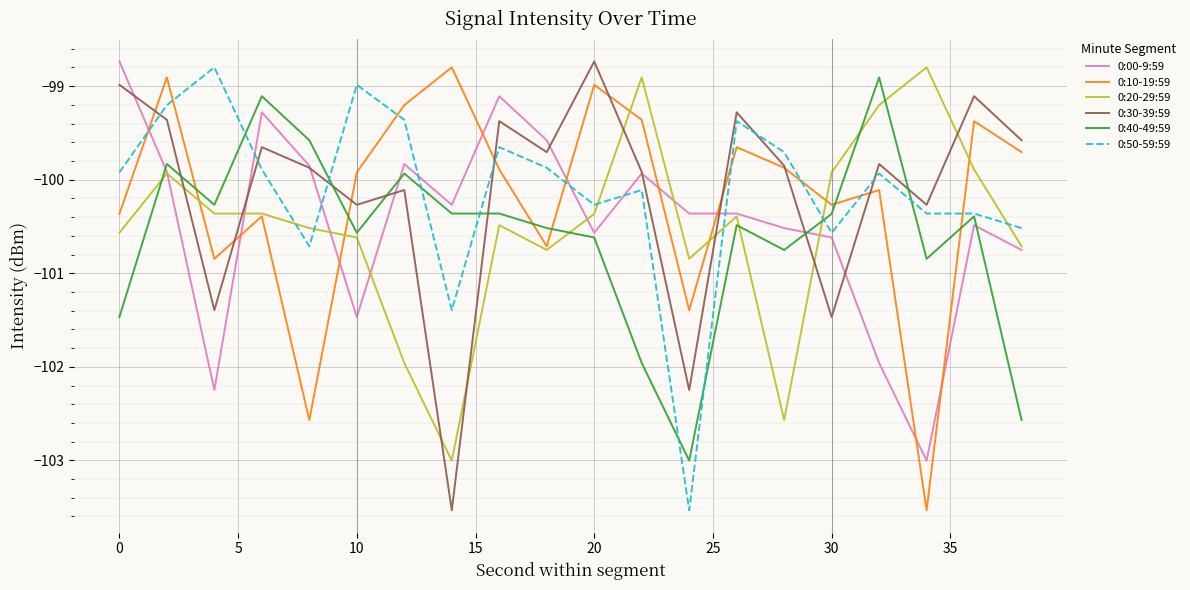

True or false: 0:10-19:59 and 0:40-49:59 intersect in this chart.

True